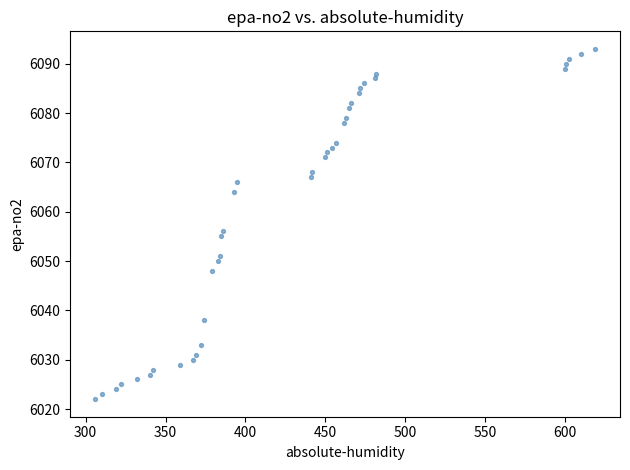

What is the range of Y values (max minus min)?

71